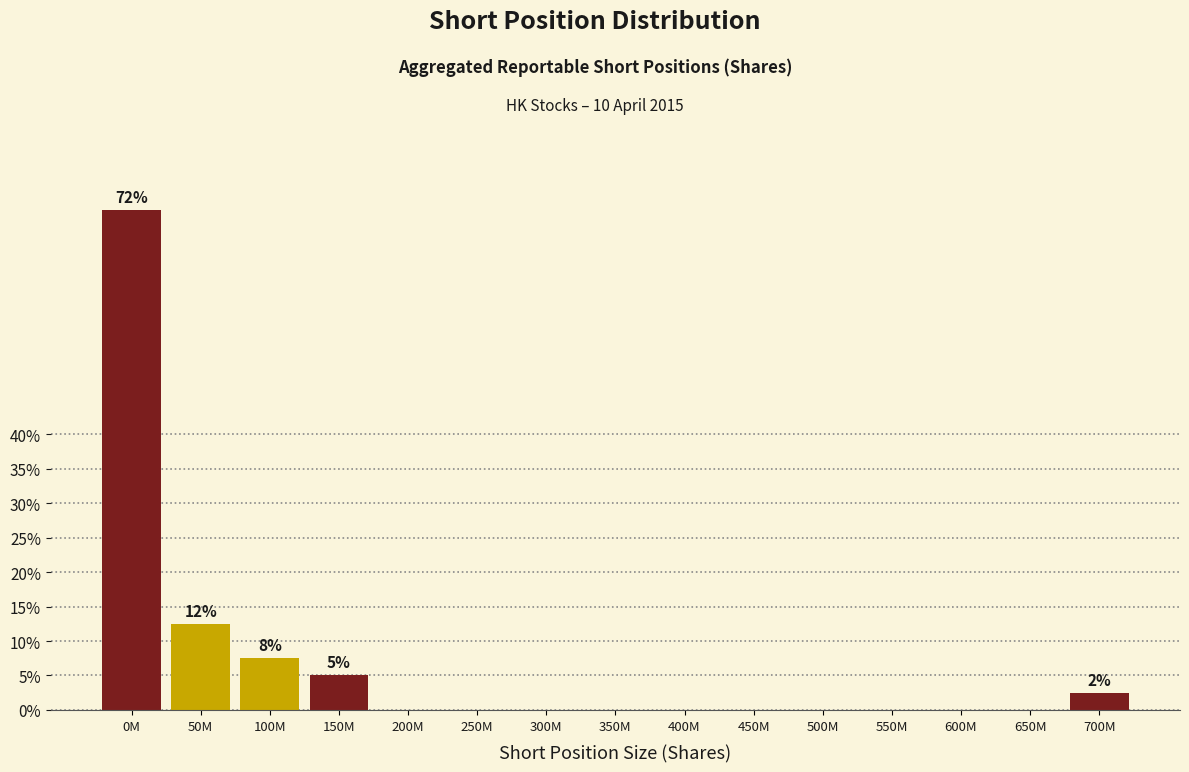

Reading left to right, what are all the values shown in this chart?

0M=72.5	50M=12.5	100M=7.5	150M=5.0	200M=0.0	250M=0.0	300M=0.0	350M=0.0	400M=0.0	450M=0.0	500M=0.0	550M=0.0	600M=0.0	650M=0.0	700M=2.5